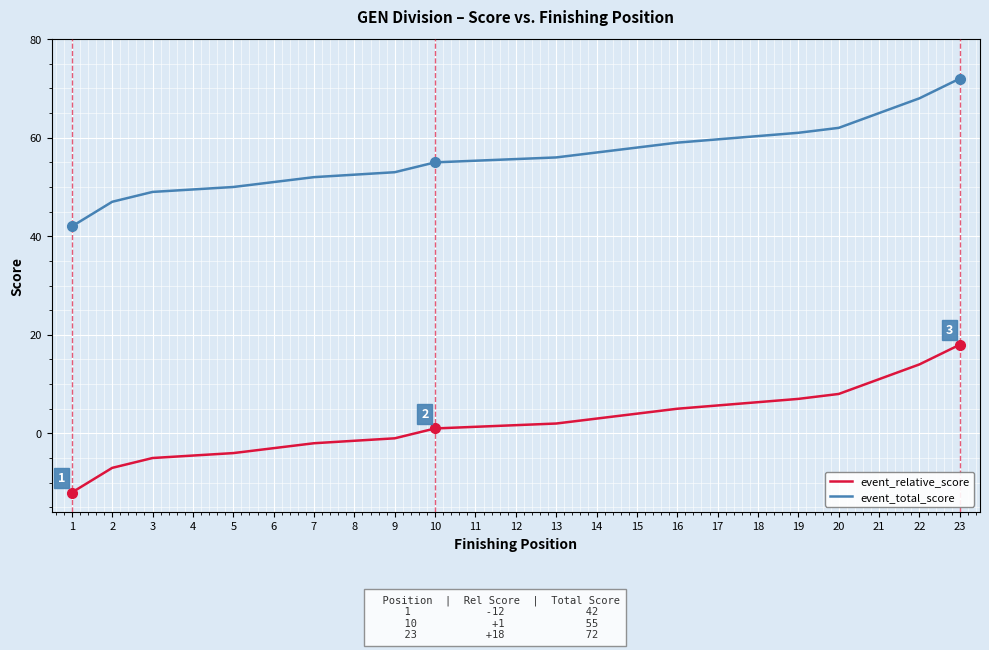

Which category has the lowest value in the event_relative_score series?

1